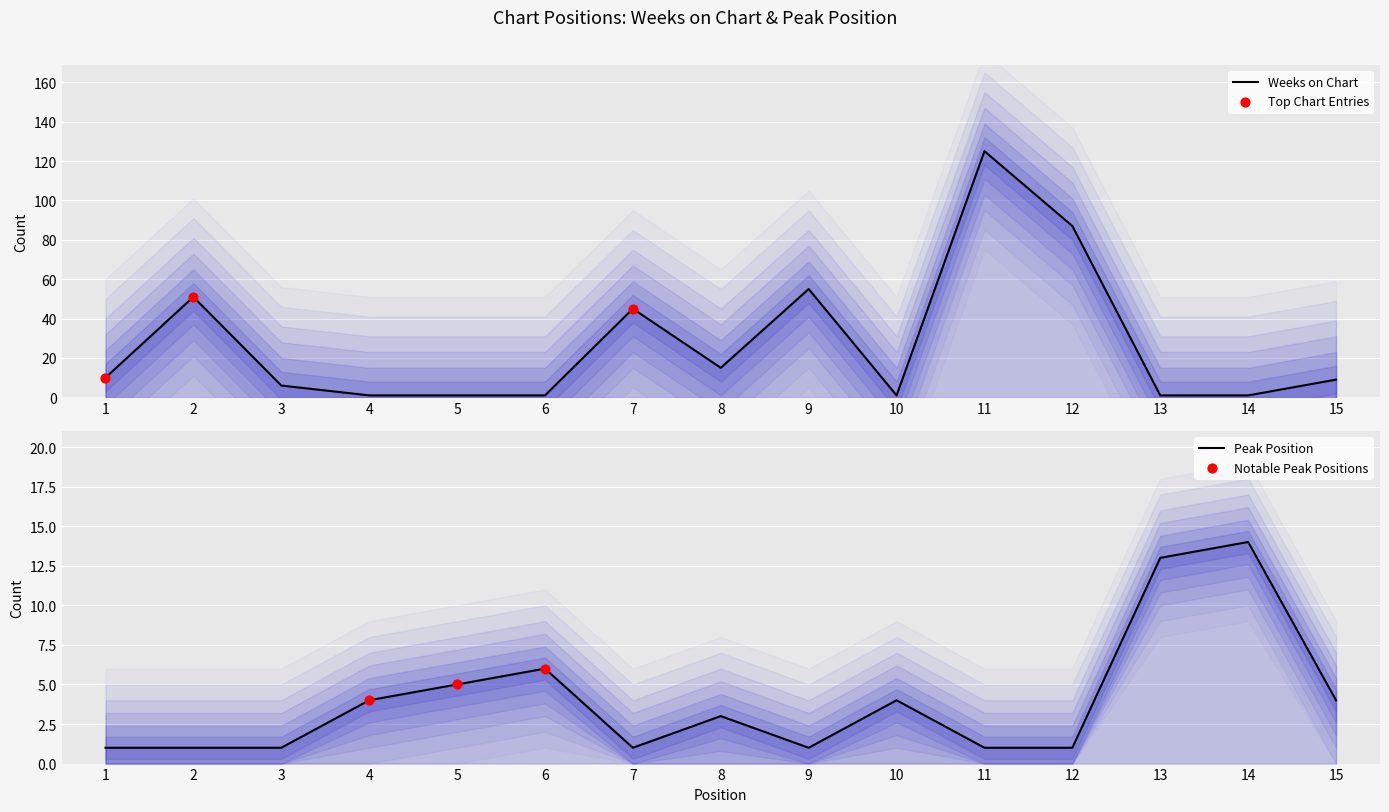

What are all the series names shown in the legend?

Weeks on Chart, Peak Position